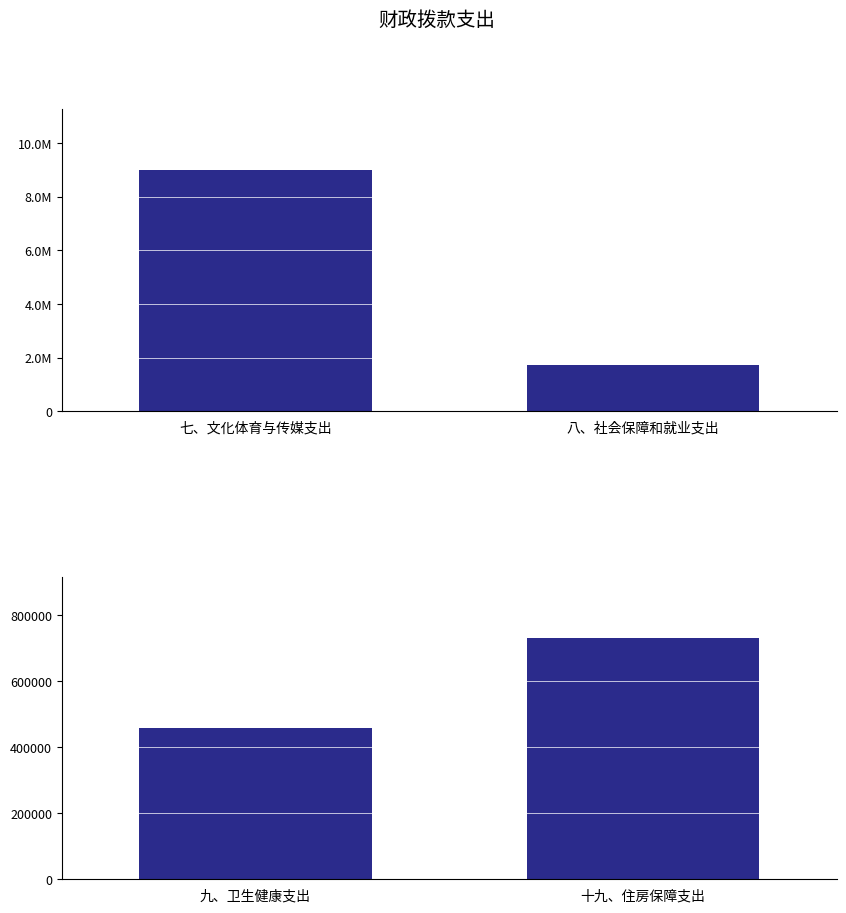

True or false: the data shows 1006532 at 十九、住房保障支出.

False